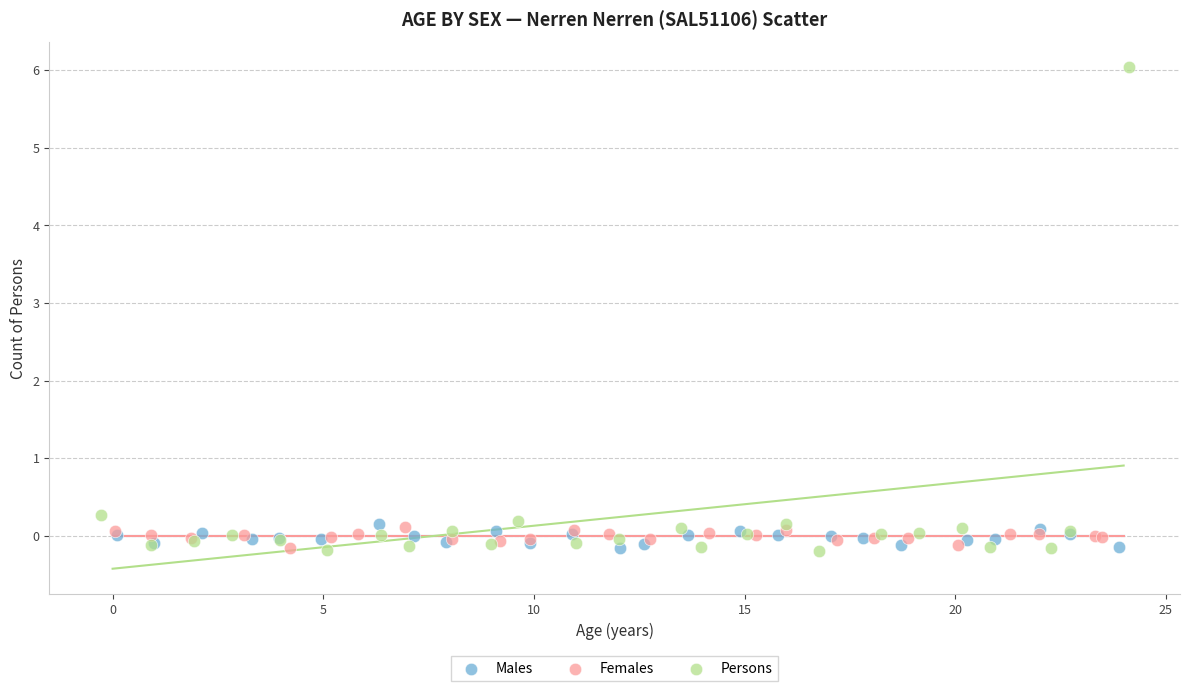

Which series has the largest Y range (max minus min)?

Persons